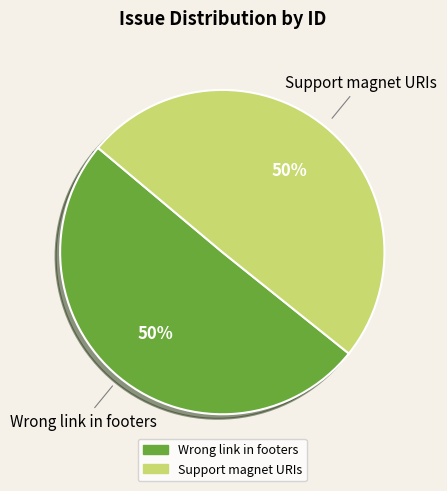

Is it true that Wrong link in footers is 50% of the pie?

True